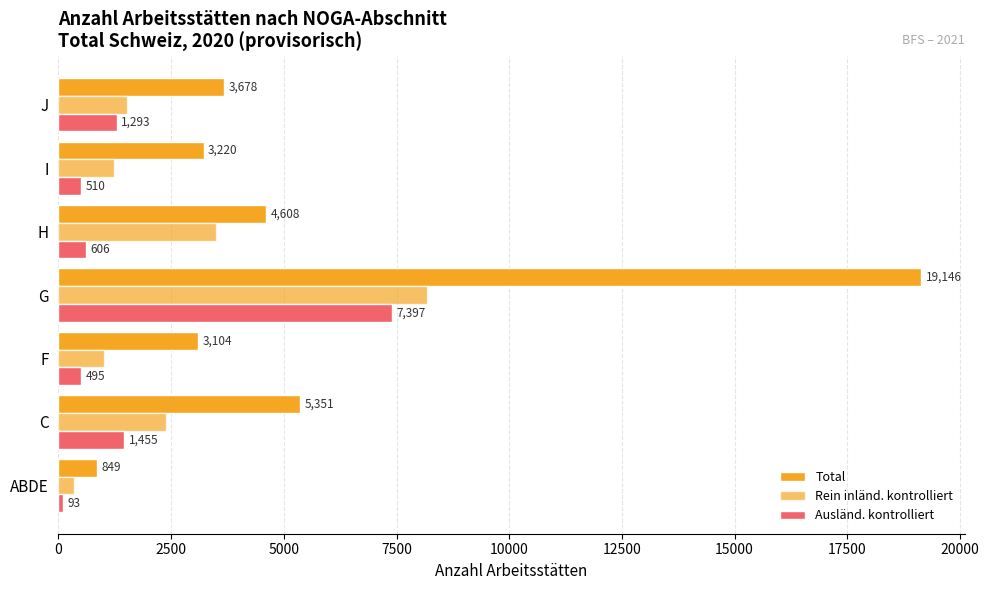

How many series are shown in this chart?

3